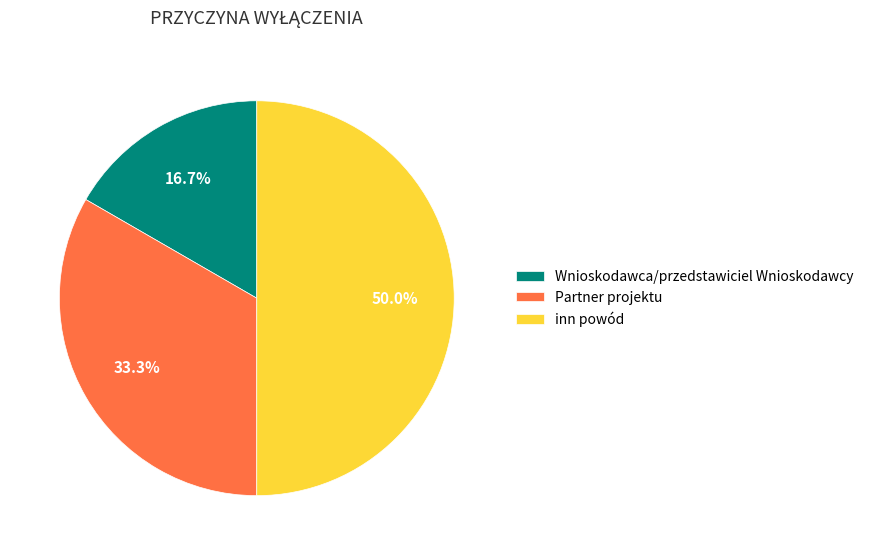

Count the number of slices in the pie.

3